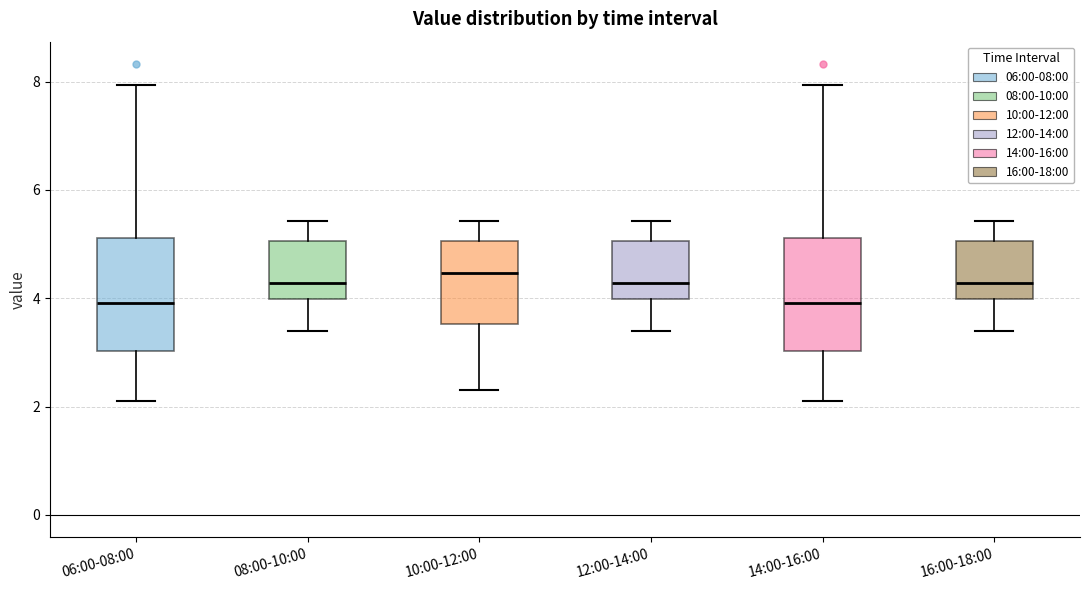

Reading left to right, read every box against the y-axis: the position of its median line, the range the box covers, and the ends of its whiskers. The values are not printed on the chart, so give them approximately, as read against the axis.

06:00-08:00: median 4.0, box 3.0 to 5.2, whiskers 2.2 to 8.0
08:00-10:00: median 4.2, box 4.0 to 5.0, whiskers 3.4 to 5.4
10:00-12:00: median 4.4, box 3.6 to 5.0, whiskers 2.4 to 5.4
12:00-14:00: median 4.2, box 4.0 to 5.0, whiskers 3.4 to 5.4
14:00-16:00: median 4.0, box 3.0 to 5.2, whiskers 2.2 to 8.0
16:00-18:00: median 4.2, box 4.0 to 5.0, whiskers 3.4 to 5.4